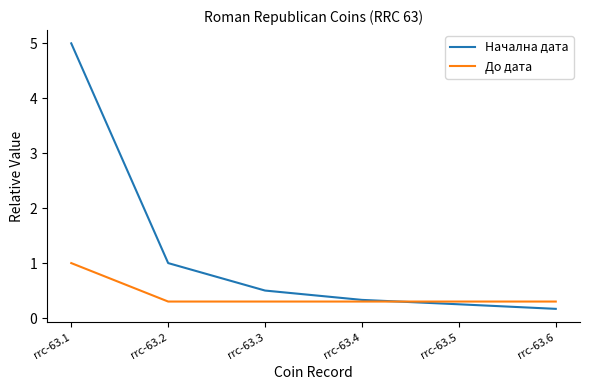

True or false: До дата and Начална дата cross at least once.

True